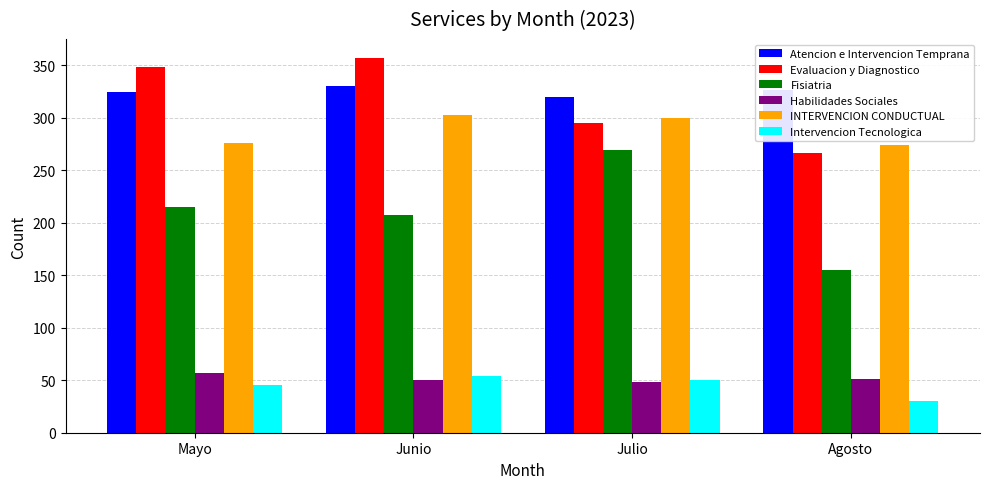

Is the value of Atencion e Intervencion Temprana at Agosto greater than the value of Evaluacion y Diagnostico at Julio?

Yes